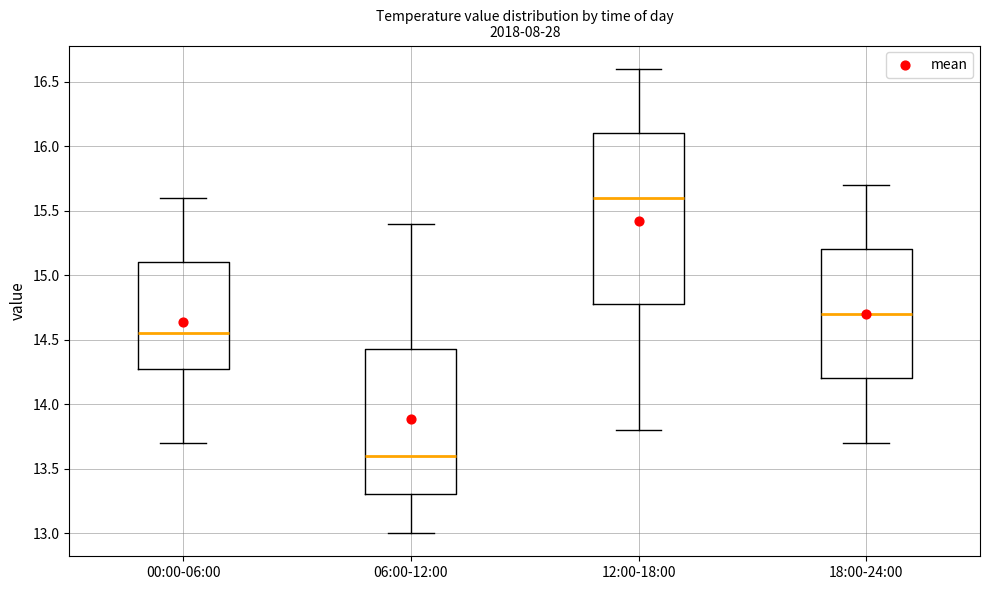

Comparing the boxes themselves (not the whiskers), which one is the tallest?

12:00-18:00